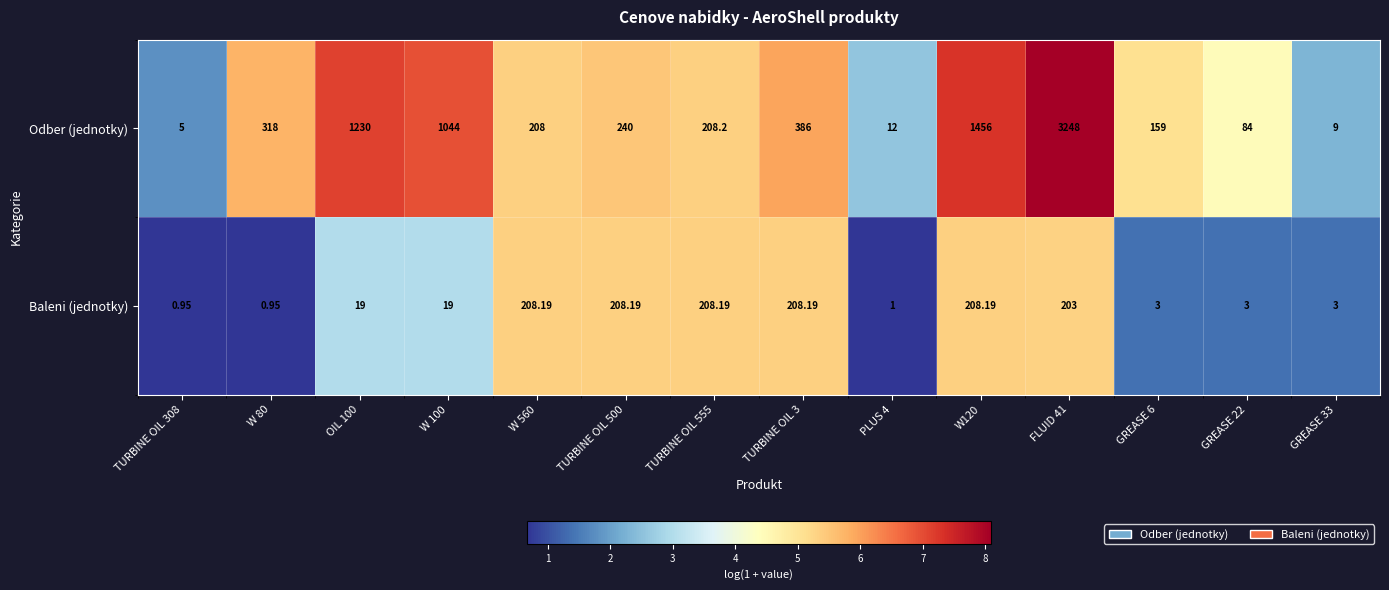

Rank the series by their maximum value, from highest to lowest.

Odber (jednotky), Baleni (jednotky)